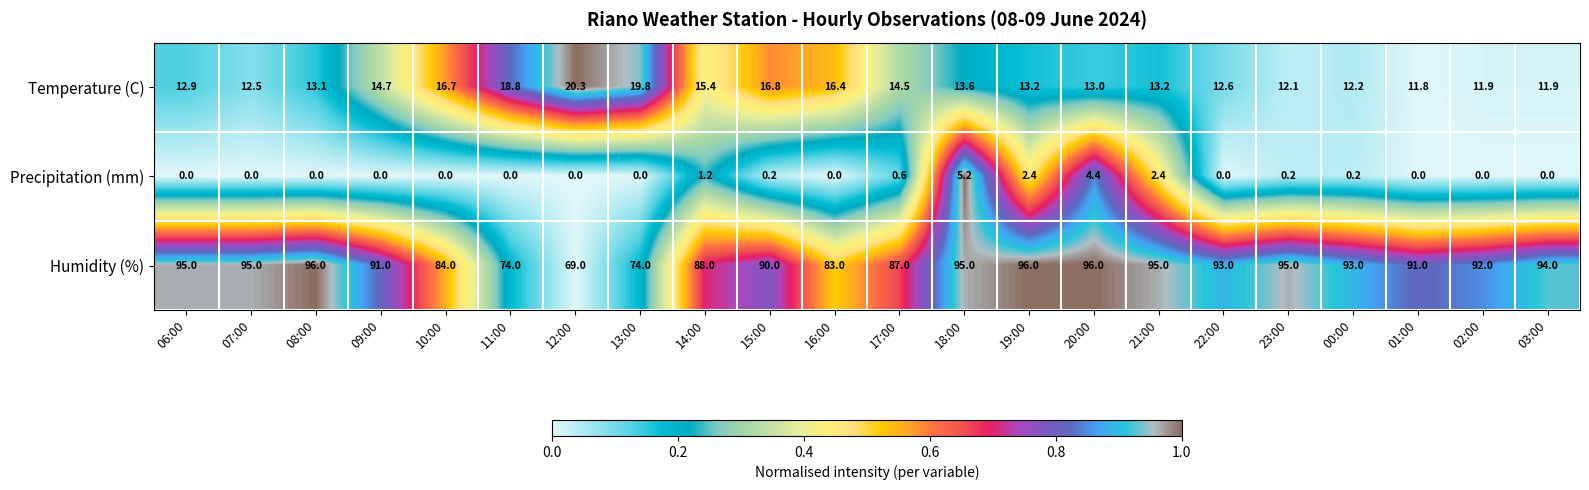

List the series in order of their overall mean, lowest first.

Precipitation (mm), Temperature (C), Humidity (%)